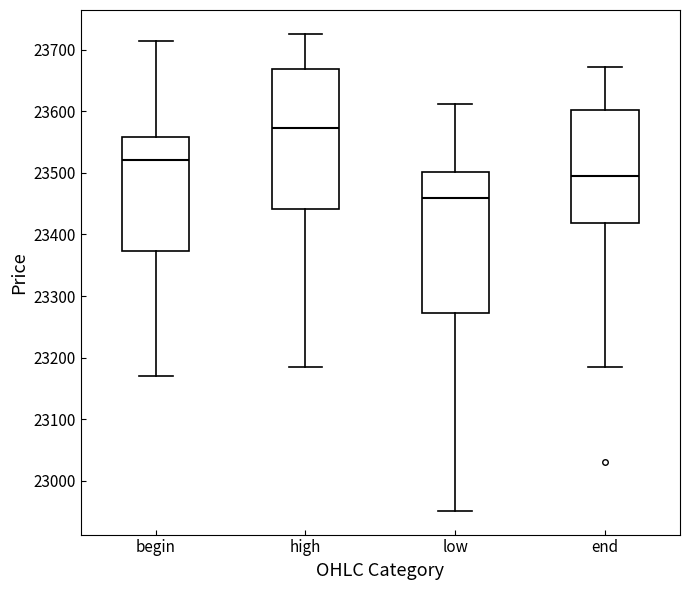

Where does the lower whisker of the box for low end on the y-axis? The values are not printed on the chart, so give them approximately, as read against the axis.

22950